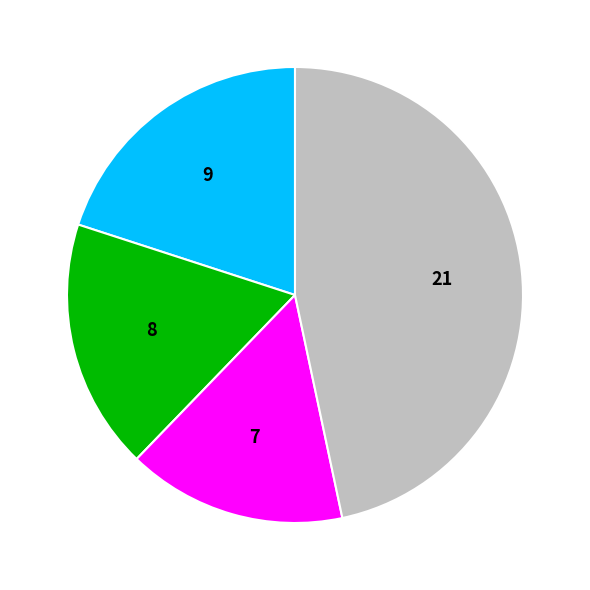

Is there a majority slice in this chart?

No